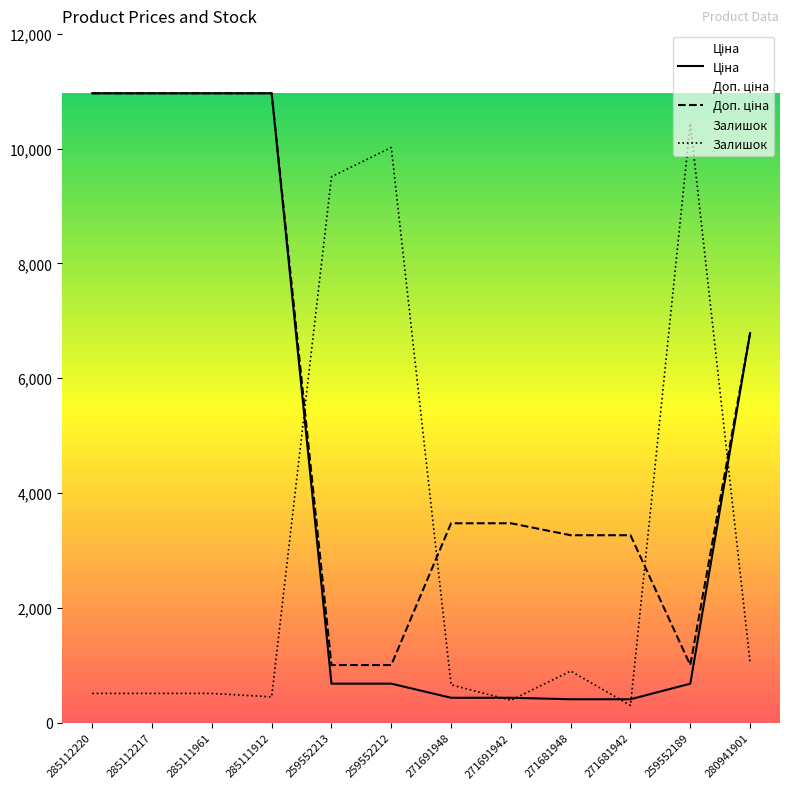

True or false: Ціна and Доп. ціна intersect in this chart.

False